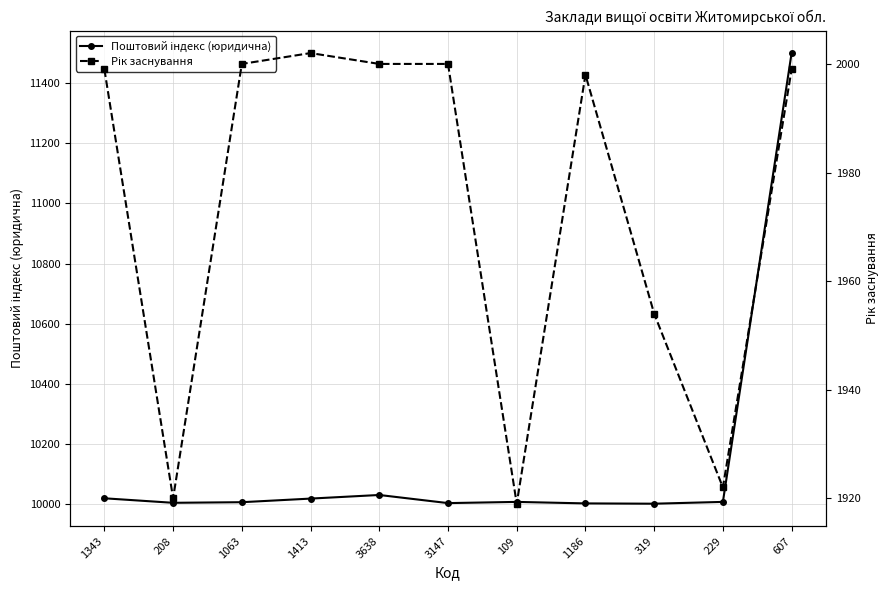

What is the difference between the second highest and minimum values in the Поштовий індекс (юридична) series?

29